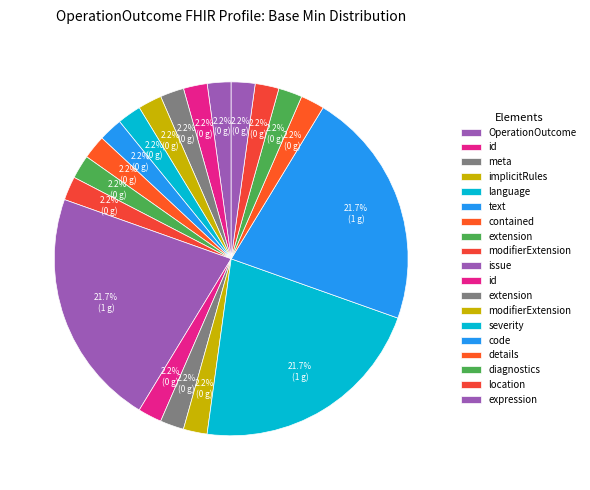

To the nearest percent, what is the average slice percentage?

5%